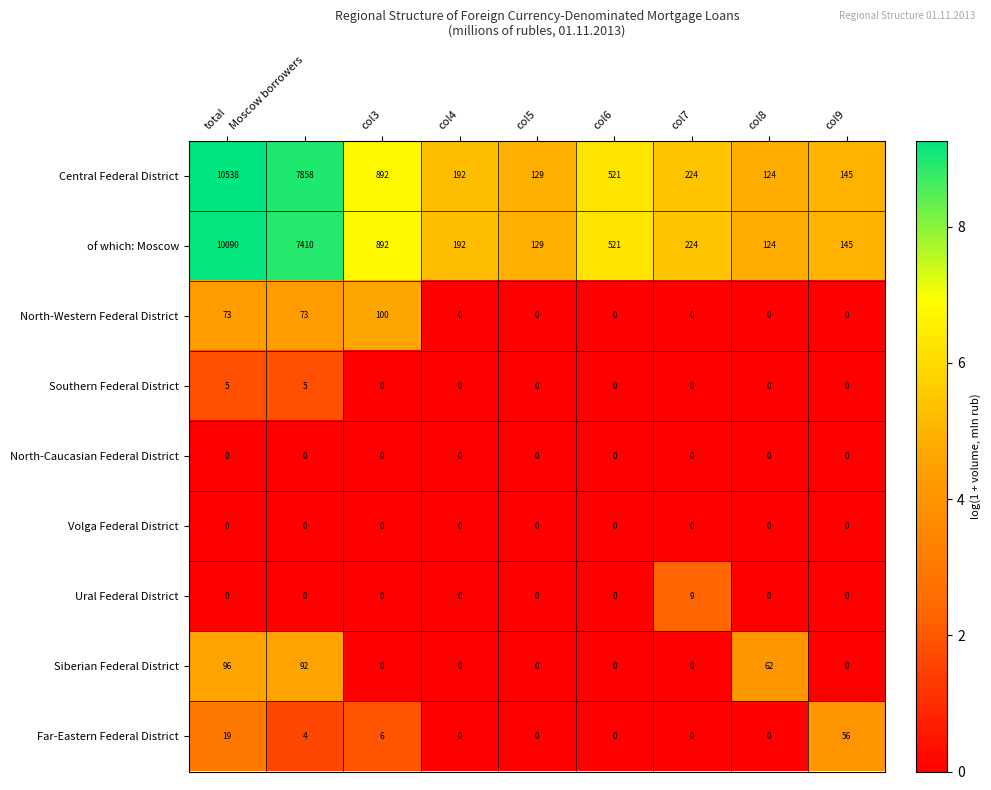

What is the total value across all series at col5?

258